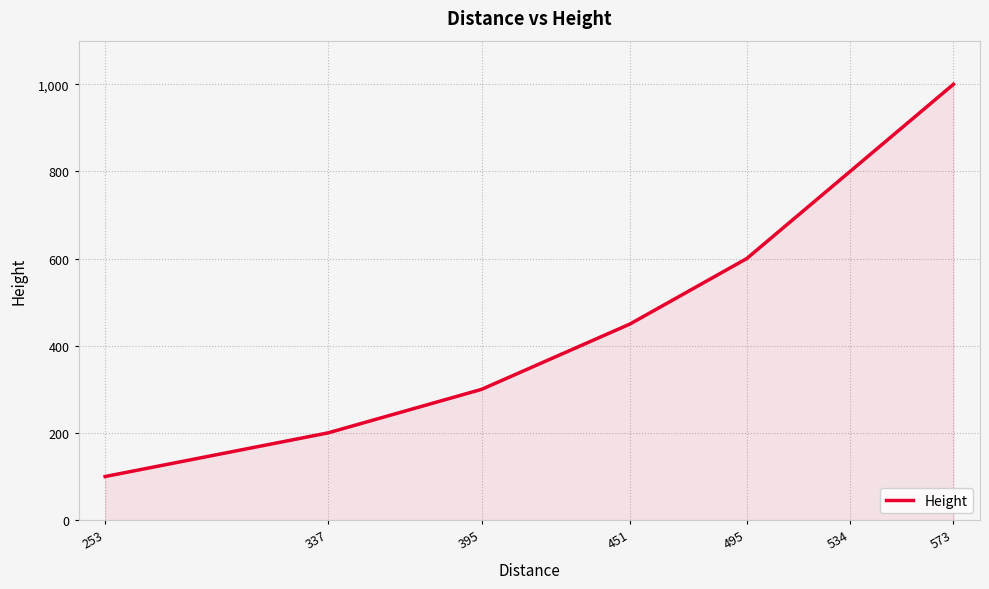

What is the sum of the values at 253 and 495?

700